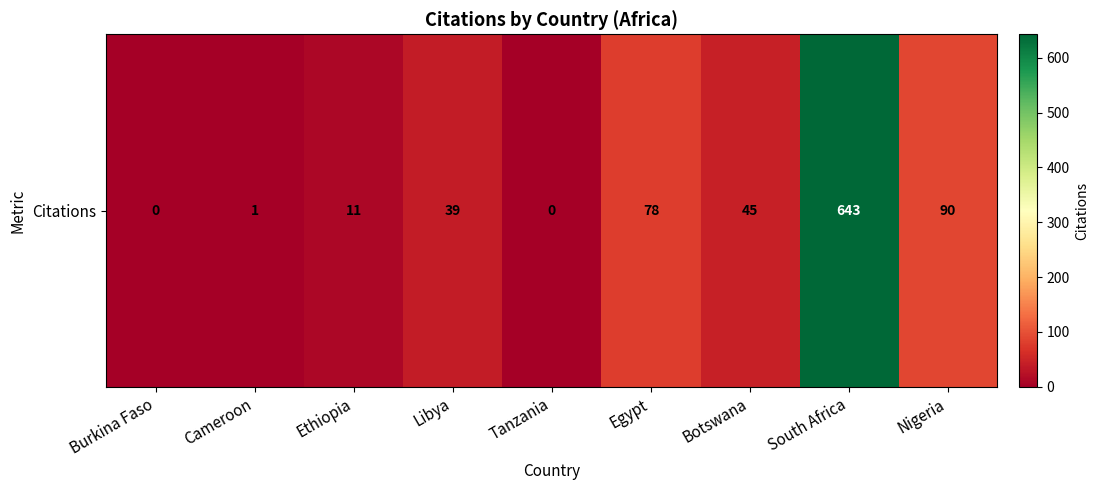

Reading left to right, extract all data points from this chart.

0	1	11	39	0	78	45	643	90